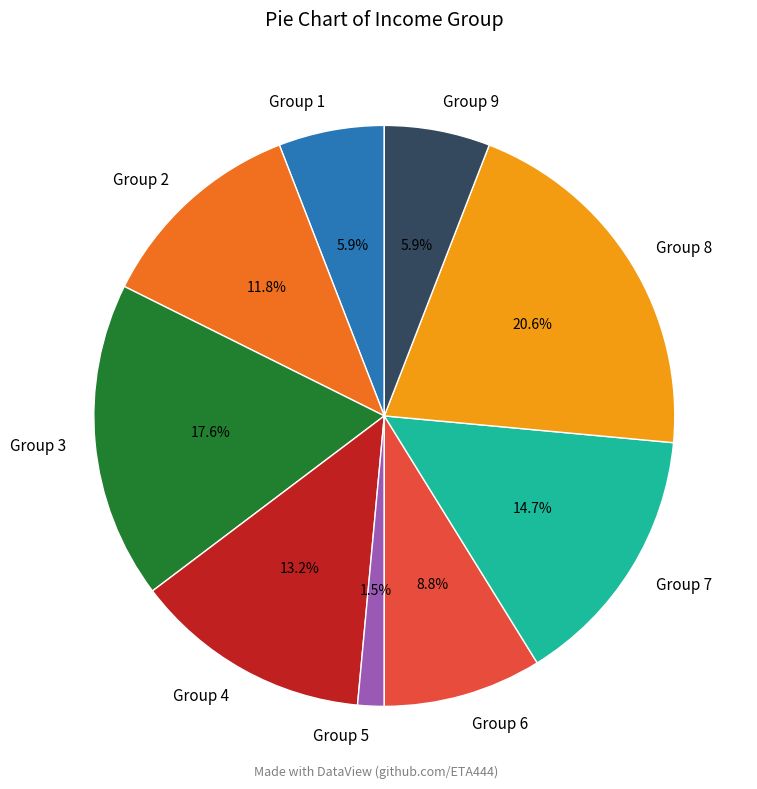

What portion of the pie excludes Group 3?

82.4%